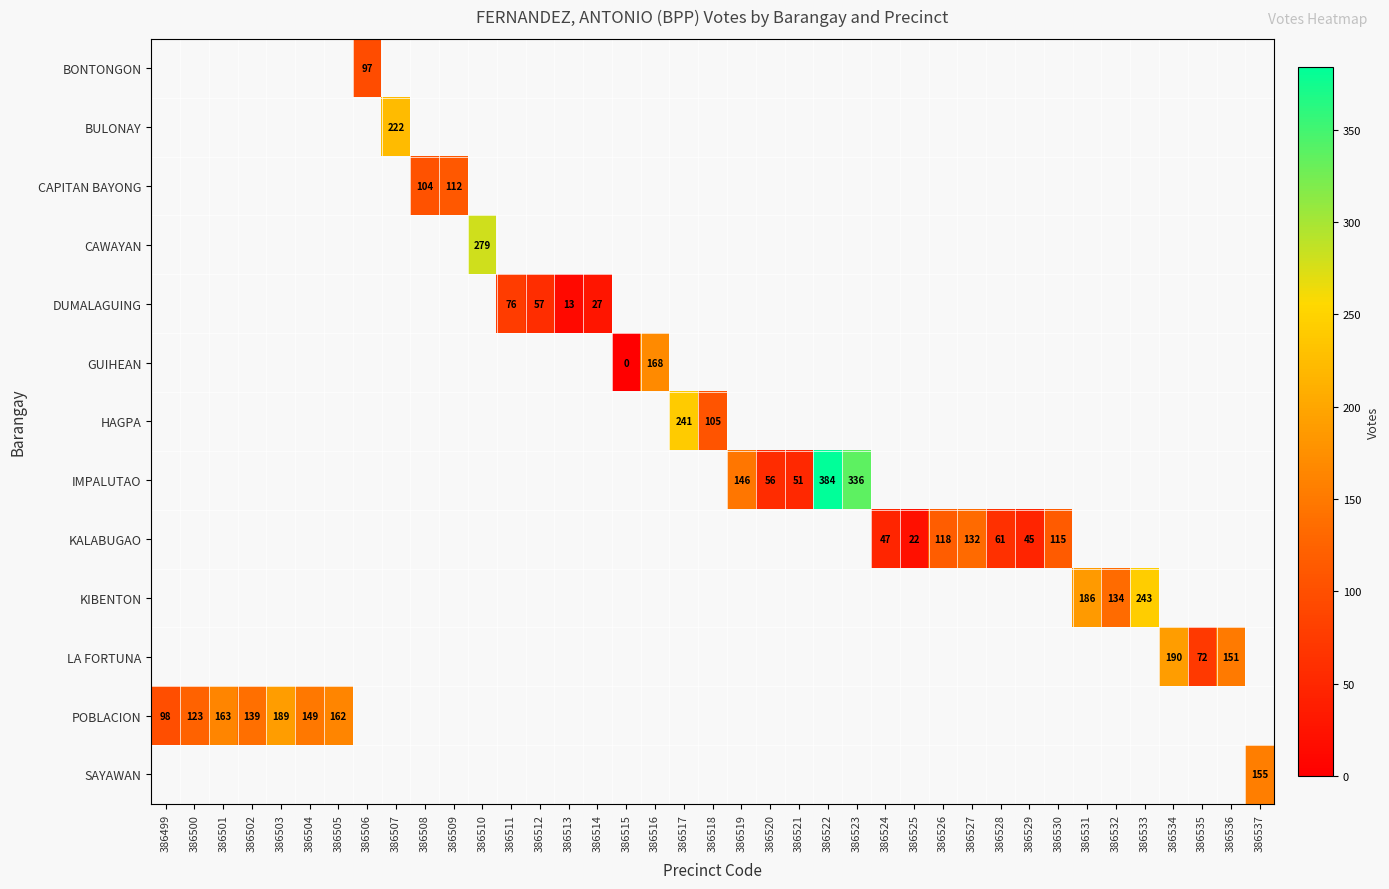

Which has a higher value, 386530 or 386516?

386516